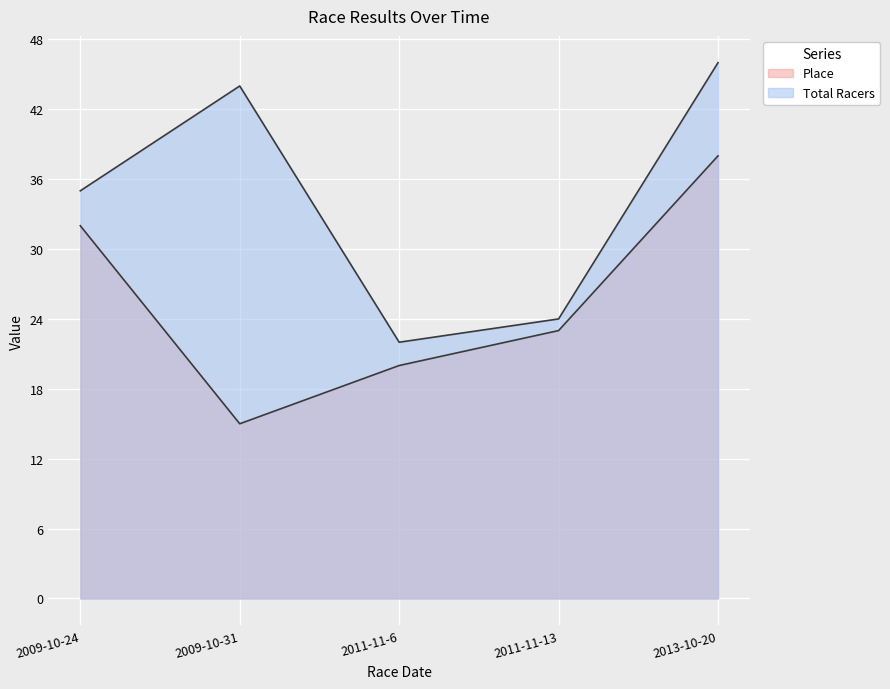

Reading right to left, what are all the values shown in this chart?

Place: 2013-10-20=38	2011-11-13=23	2011-11-6=20	2009-10-31=15	2009-10-24=32
Total Racers: 2013-10-20=46	2011-11-13=24	2011-11-6=22	2009-10-31=44	2009-10-24=35